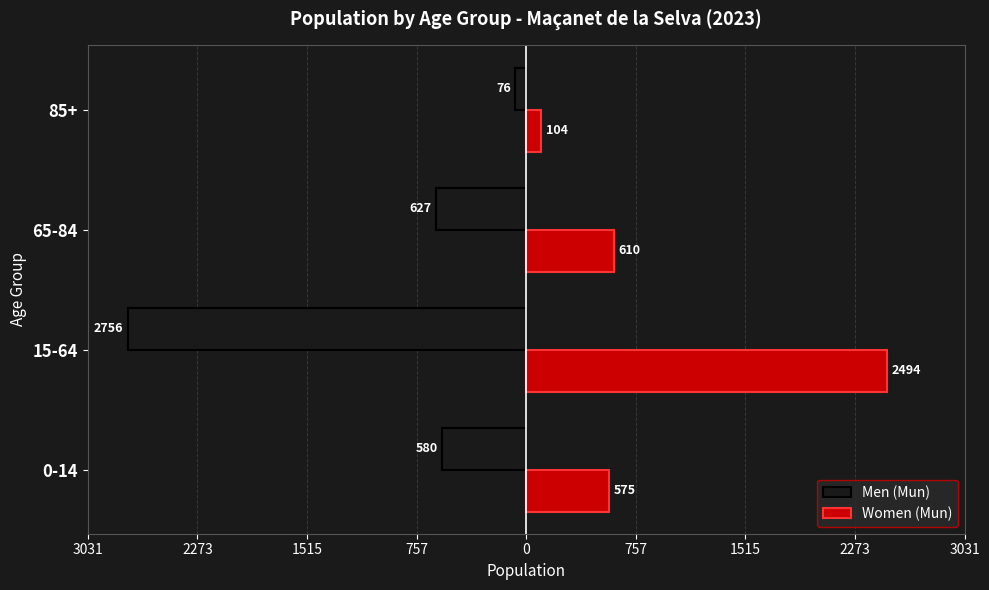

What is the value of the Men (Mun) bar at the 1st from the left?

-580